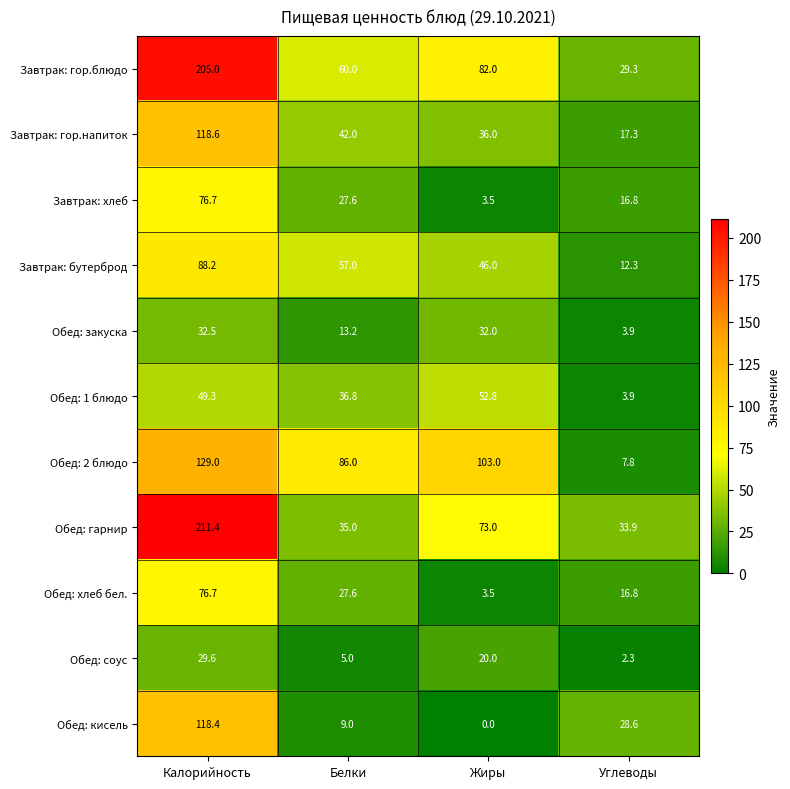

Which series has the largest total across all categories?

Завтрак: гор.блюдо